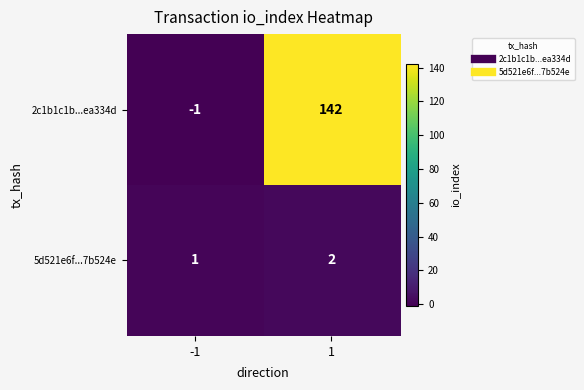

What is the sum of the 5d521e6f...7b524e values at -1 and 1?

3